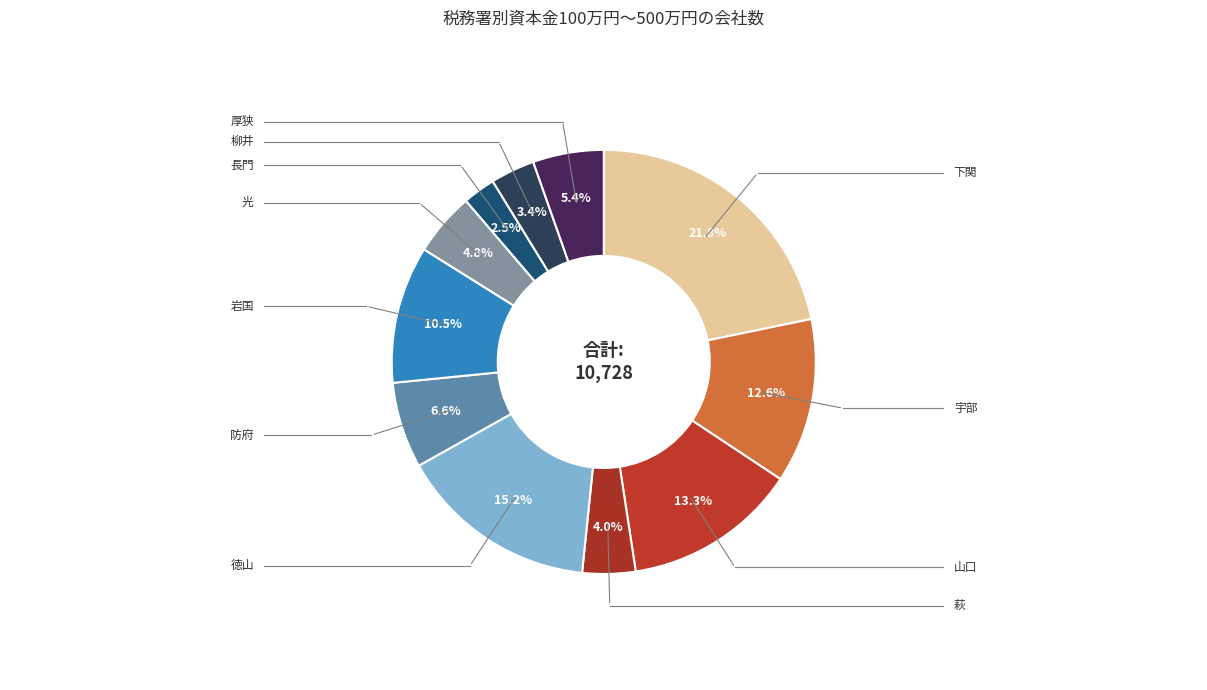

What is the smallest slice in the pie chart?

長門